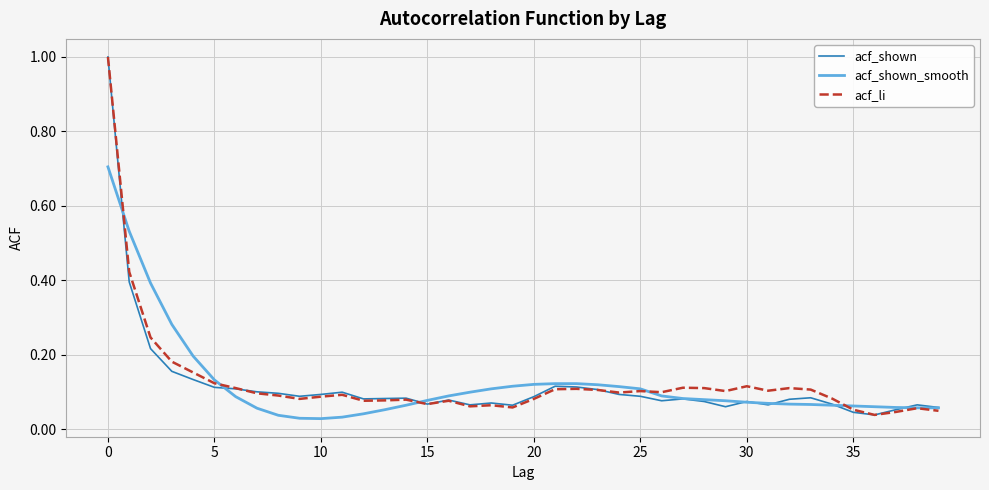

What is the maximum value for acf_shown?

1.0